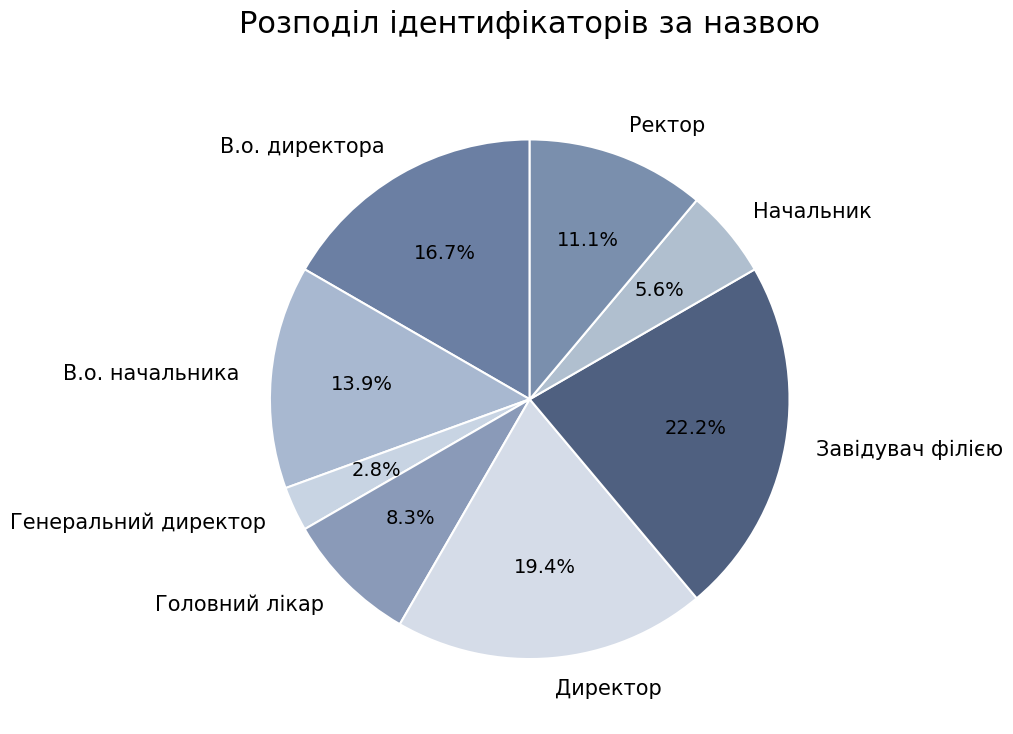

Rank the categories by value from lowest to highest.

Генеральний директор, Начальник, Головний лікар, Ректор, В.о. начальника, В.о. директора, Директор, Завідувач філією